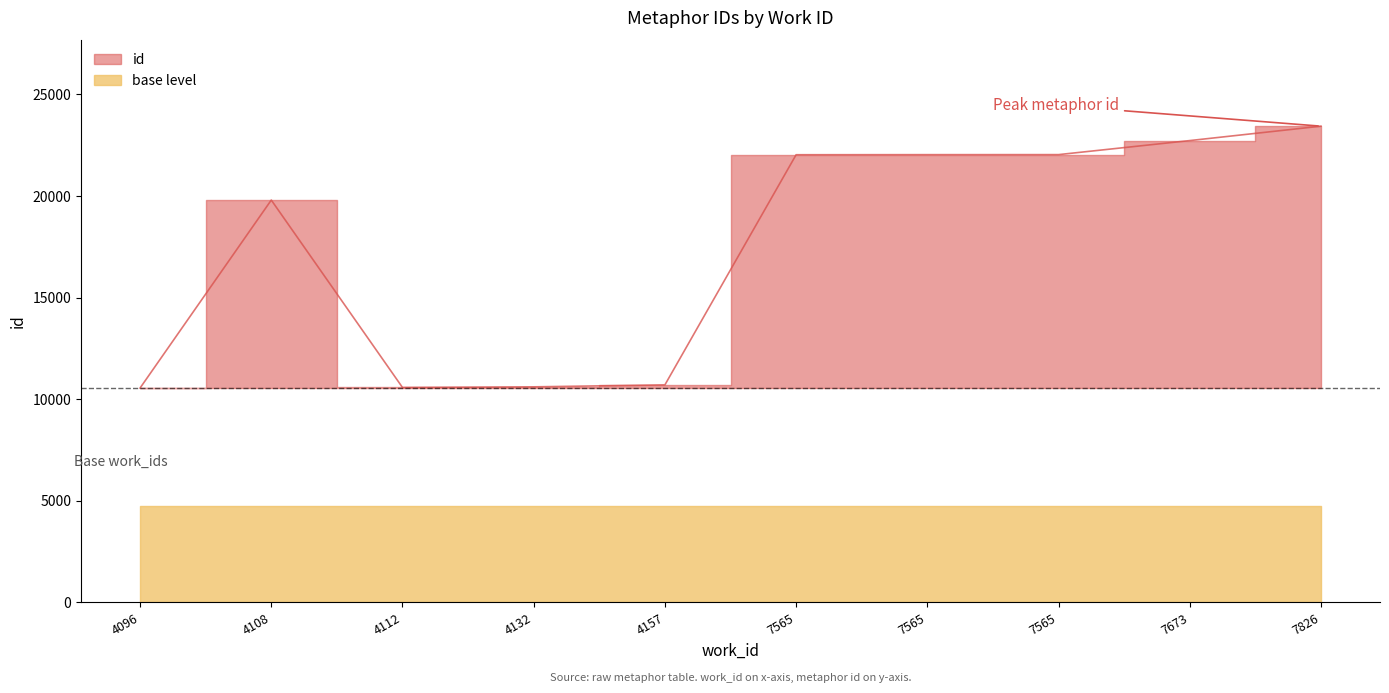

List the labels in order of value, smallest first.

4096, 4112, 4132, 4157, 4108, 7565, 7565, 7565, 7673, 7826